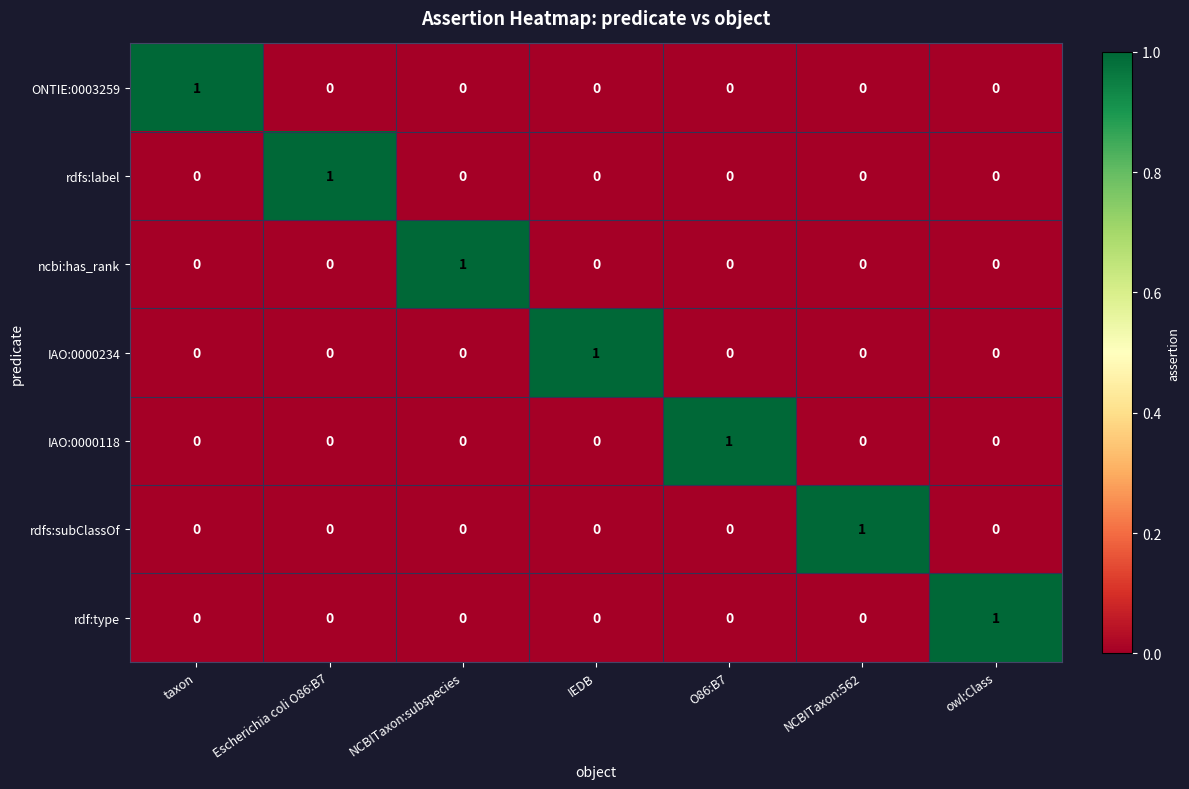

At how many categories does at least one series exceed 0?

7